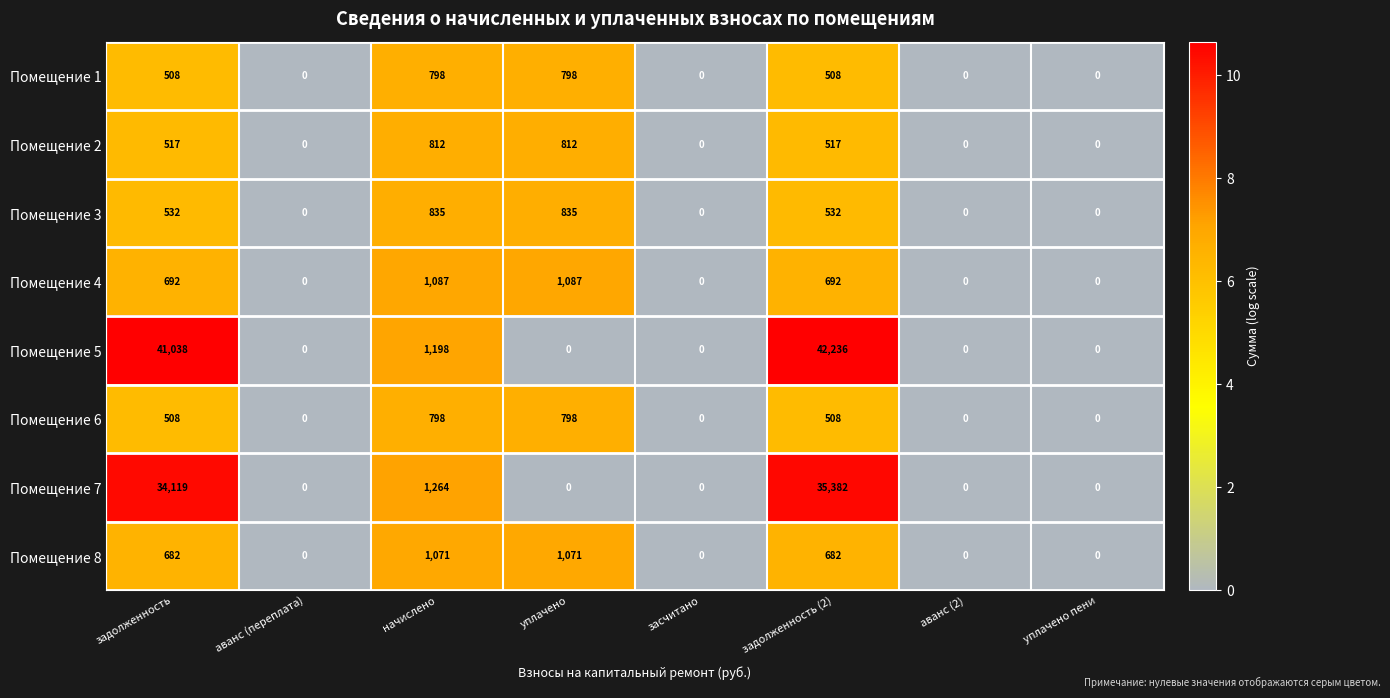

How many distinct data groups are displayed?

8